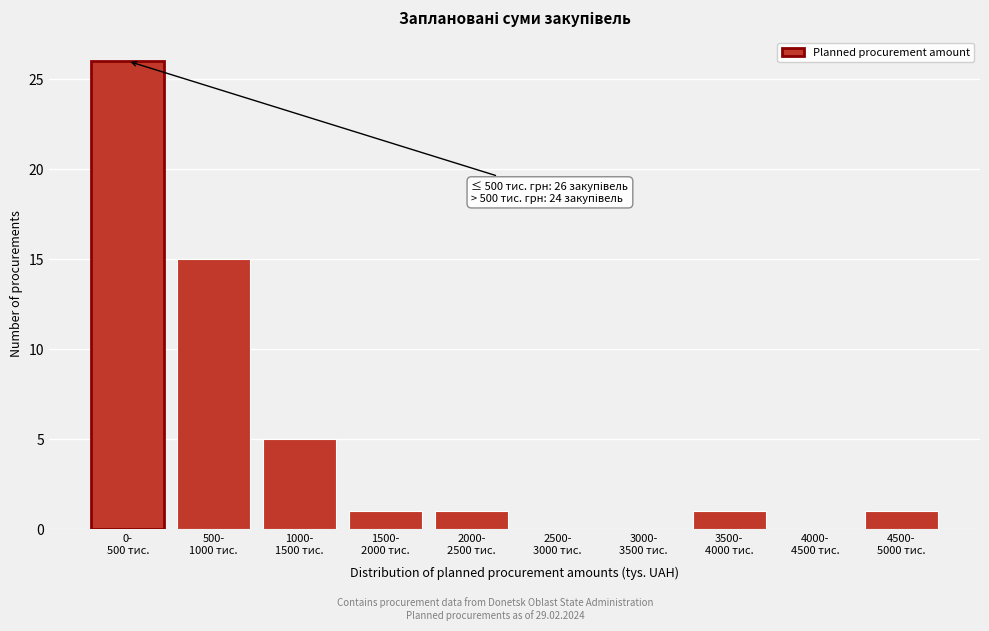

What is the maximum value shown in the chart?

26